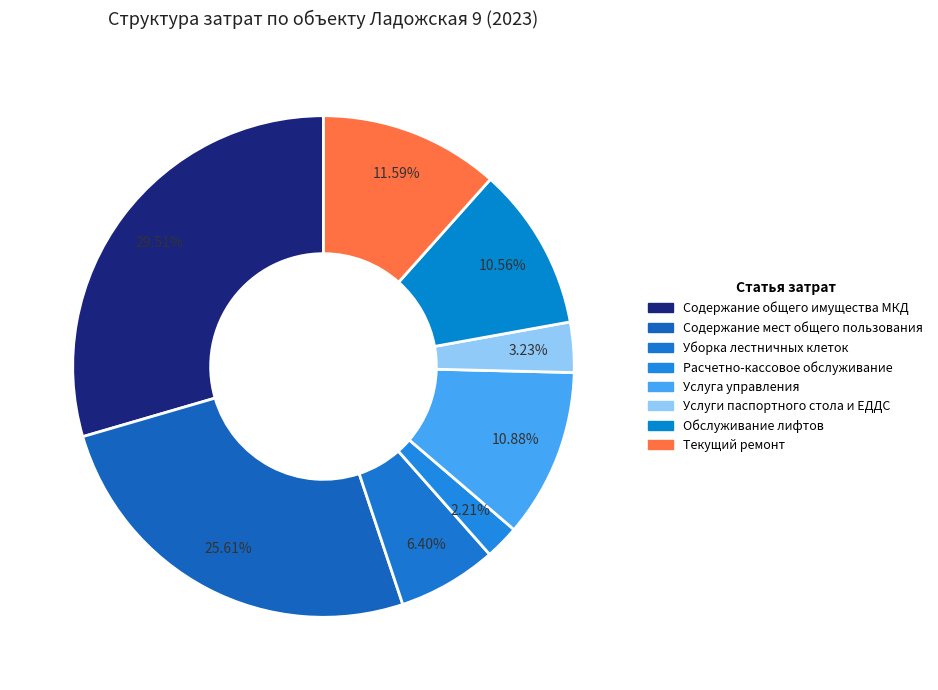

Count the number of slices in the pie.

8